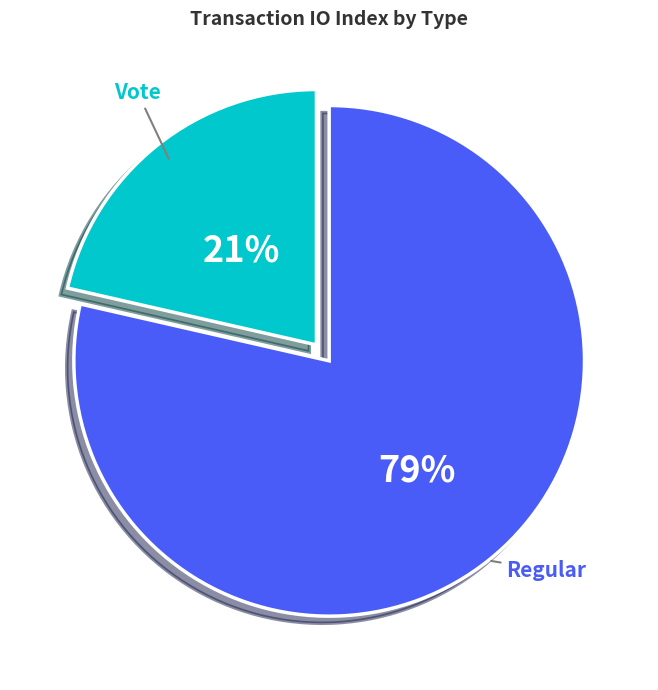

Combined, do Vote and Regular account for over 50%?

Yes